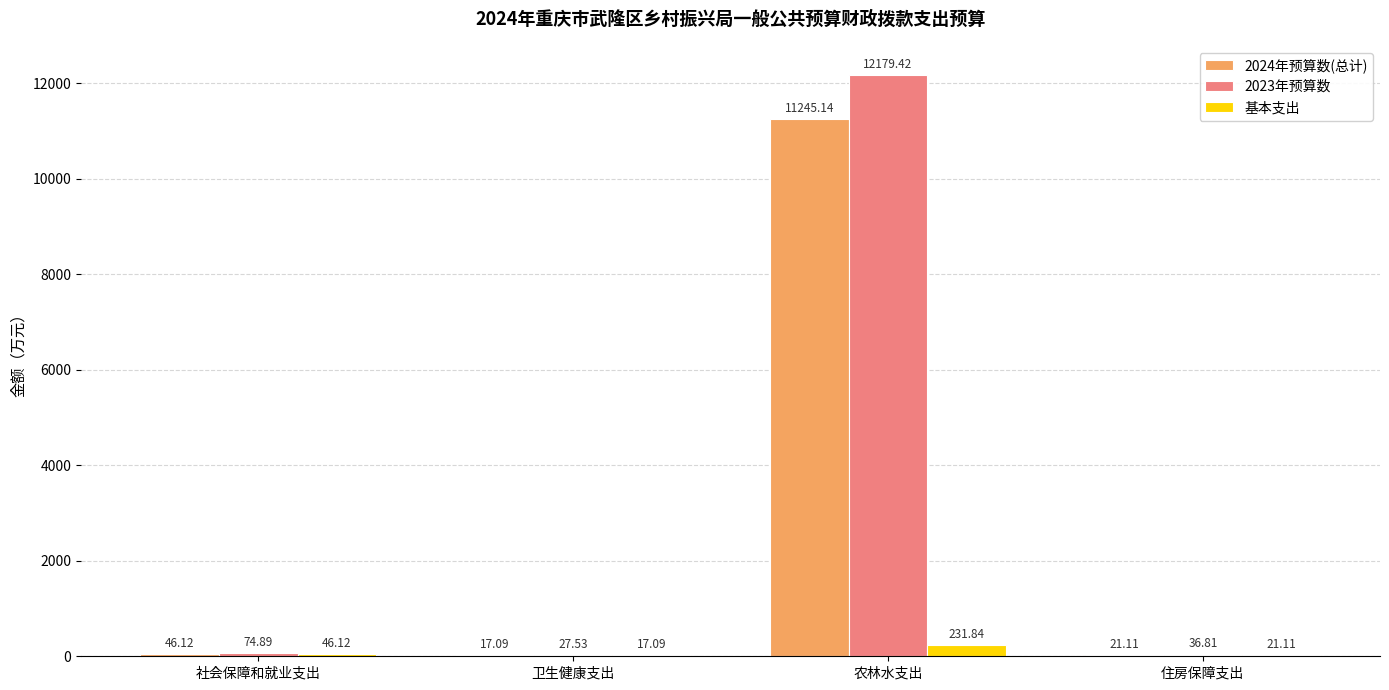

Between 卫生健康支出 and 住房保障支出, which series saw the biggest shift?

2023年预算数